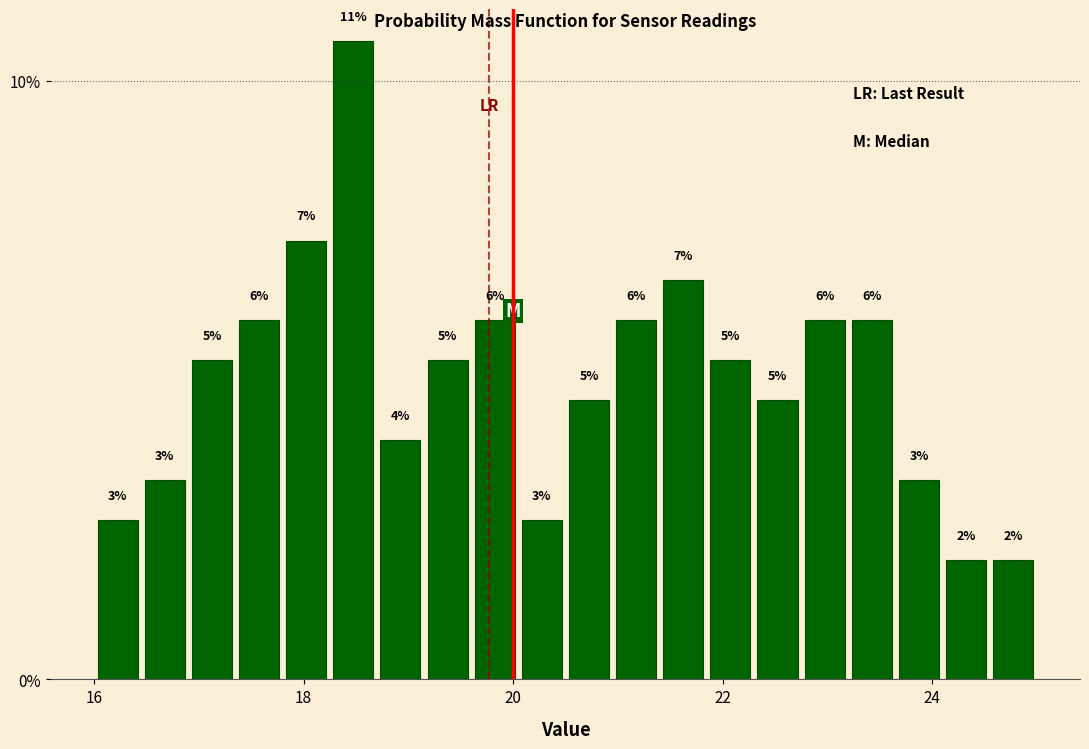

Around what value on the x-axis is the tallest bar? Give the approximate position of its centre, as read against the axis.

18.4